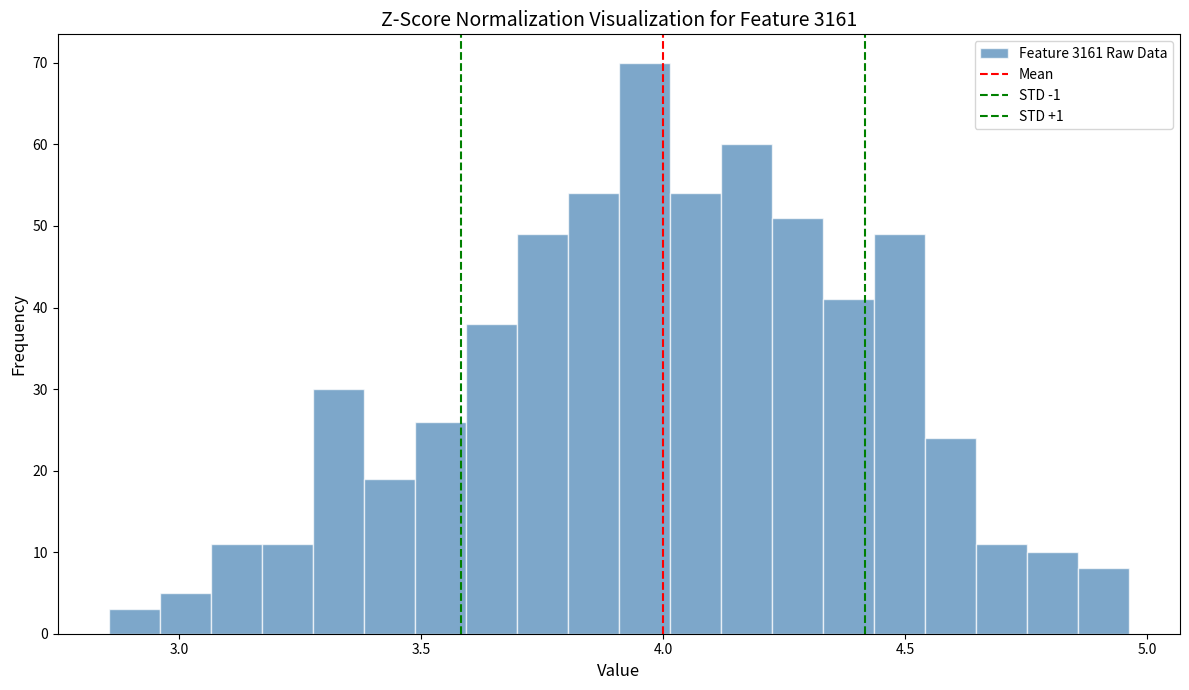

Around what value on the x-axis is the tallest bar? Give the approximate position of its centre, as read against the axis.

3.95